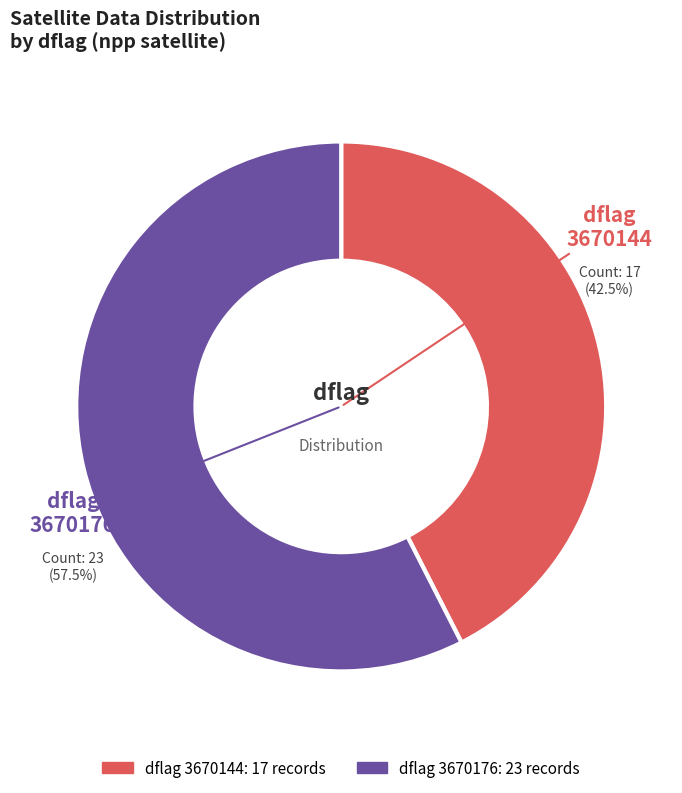

Is there any slice that represents more than half of the pie?

Yes